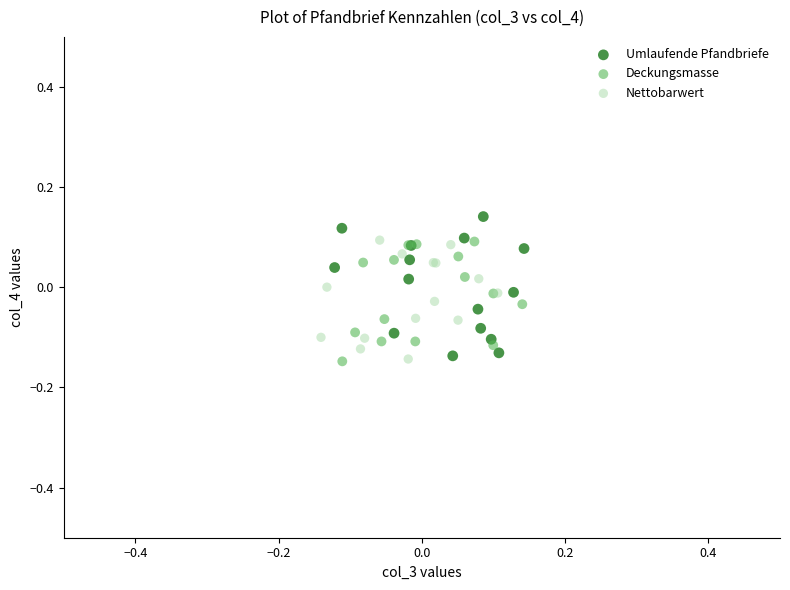

Which series contains the highest Y value?

Umlaufende Pfandbriefe